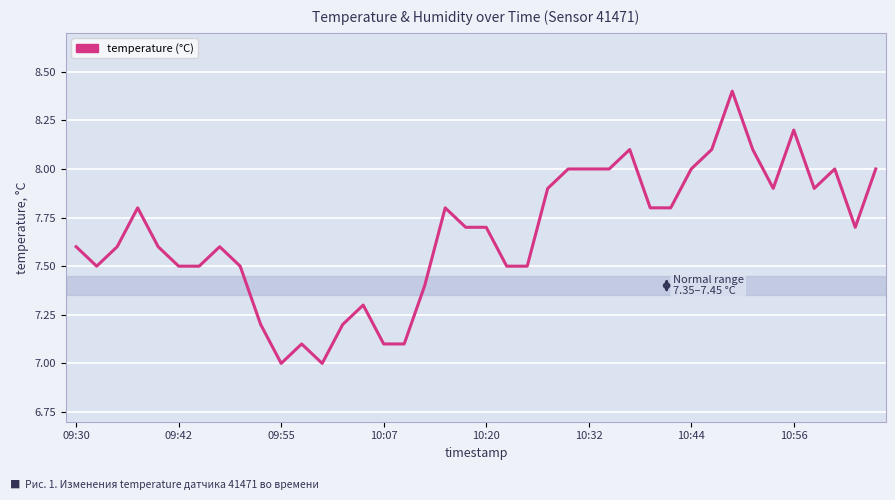

What is the difference between the maximum and minimum values?

1.4